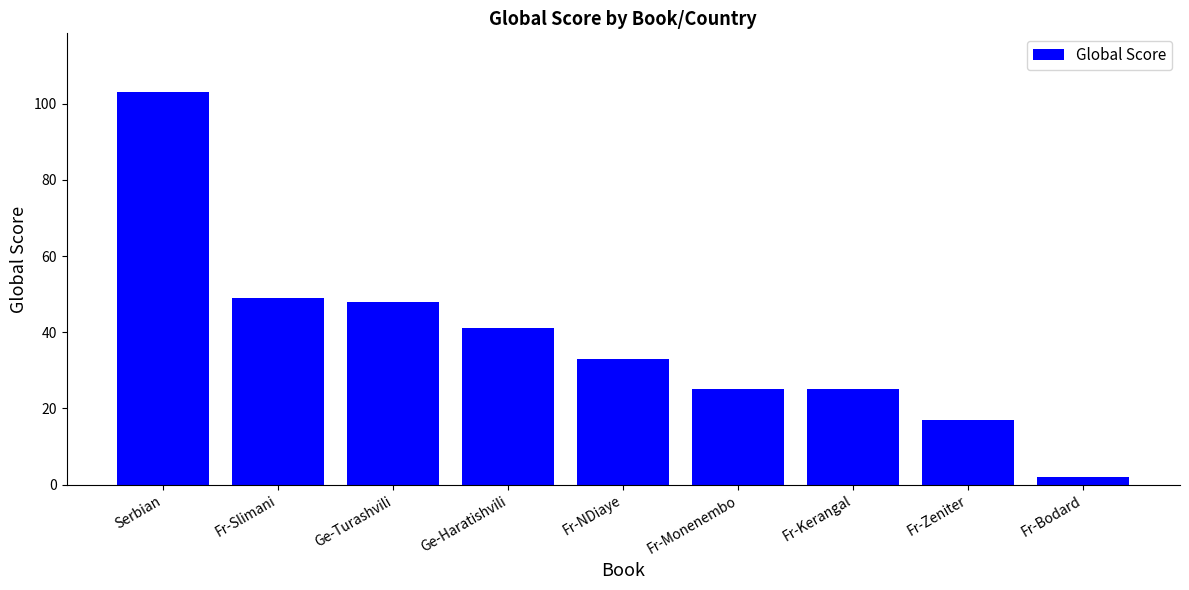

Is it true that the value at Ge-Turashvili is 48?

True